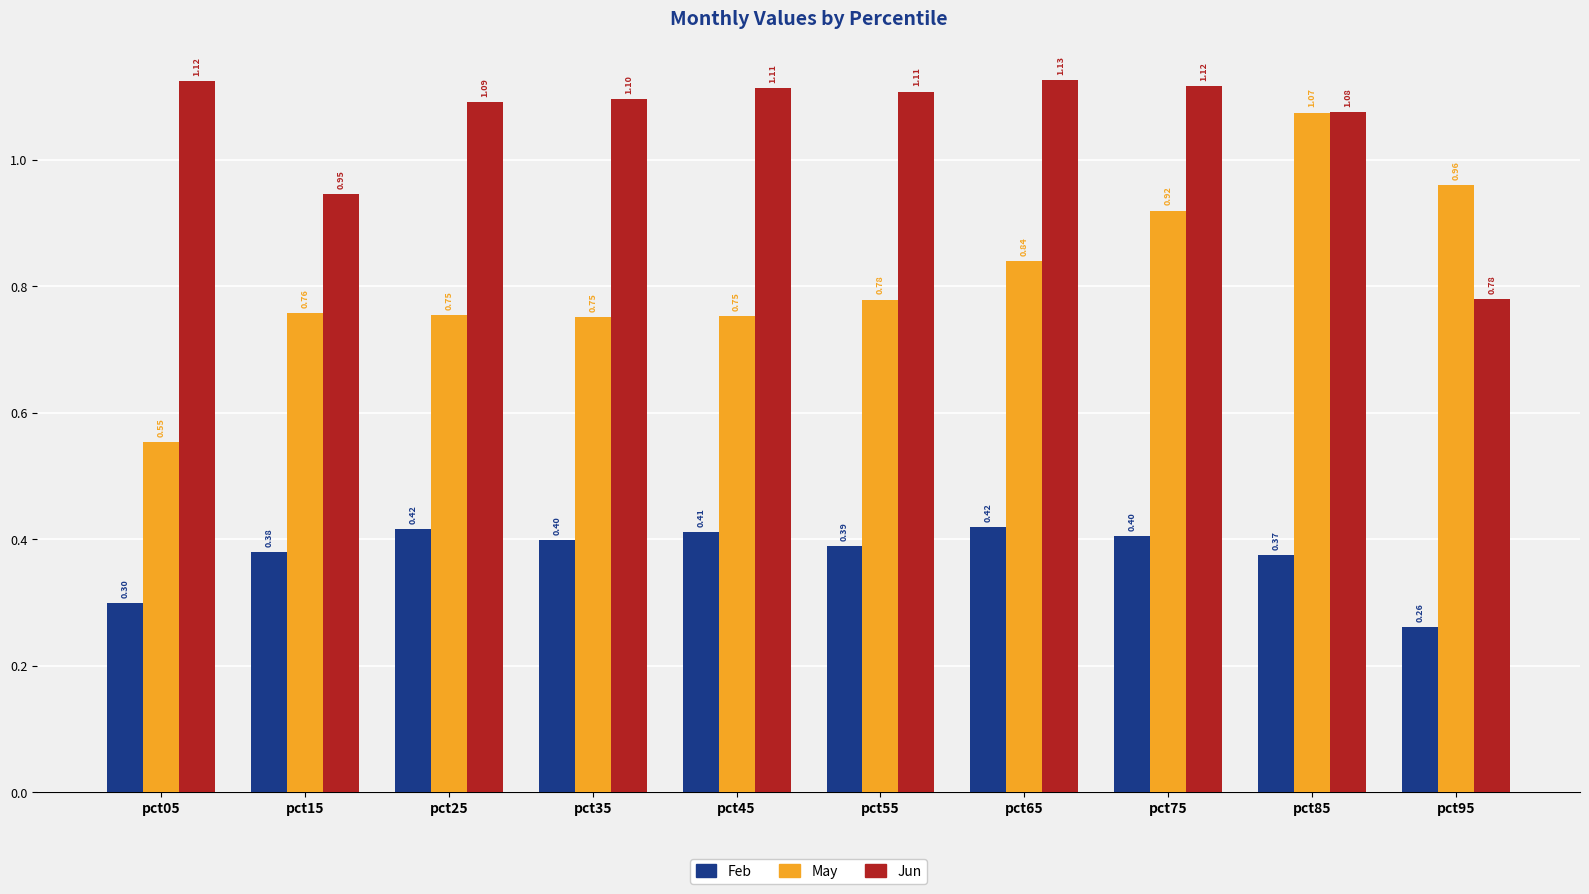

How many groups of bars are there?

10